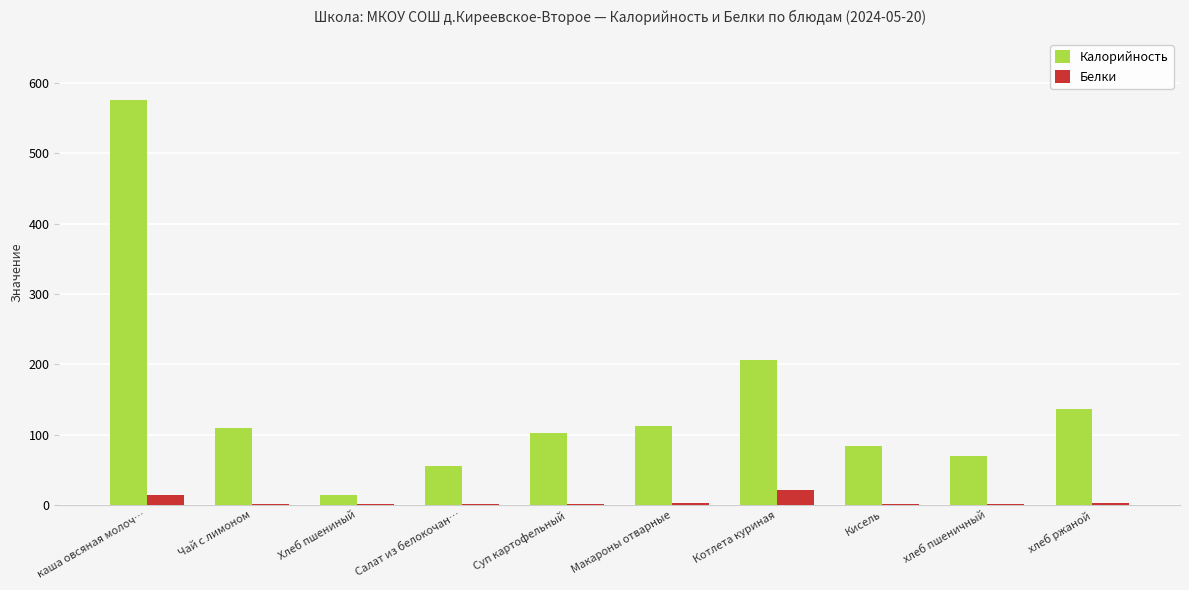

What is the maximum value for Калорийность?

576.0